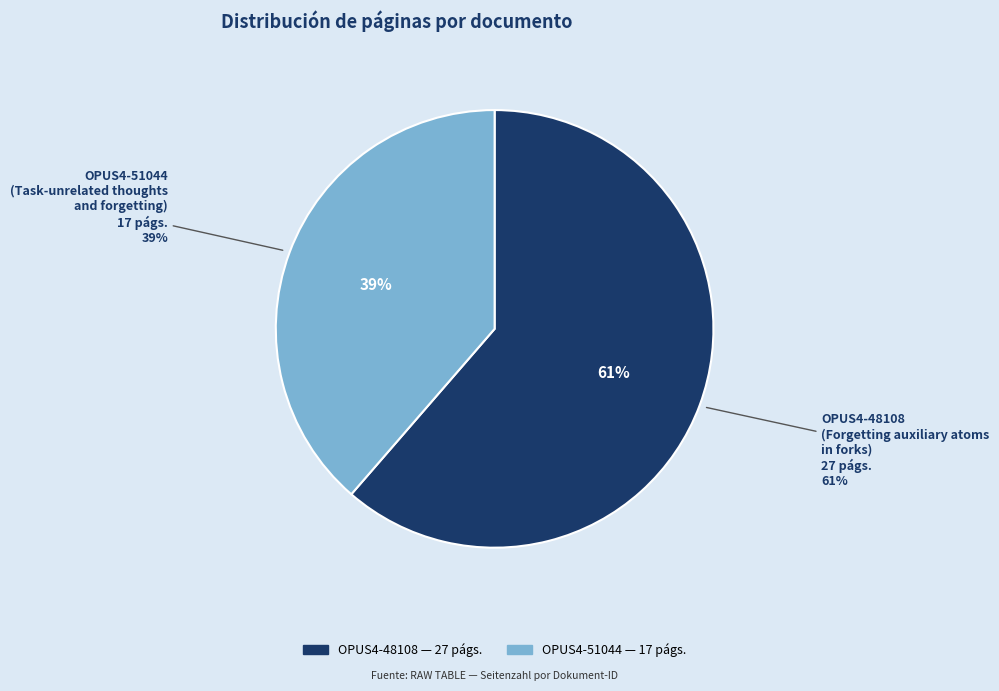

Is it true that OPUS4-51044 is 39% of the pie?

True